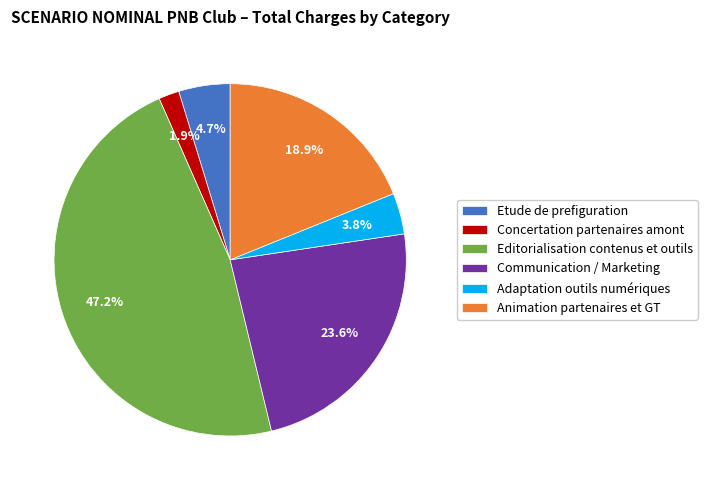

Does Concertation partenaires amont account for over 50% of the chart?

No